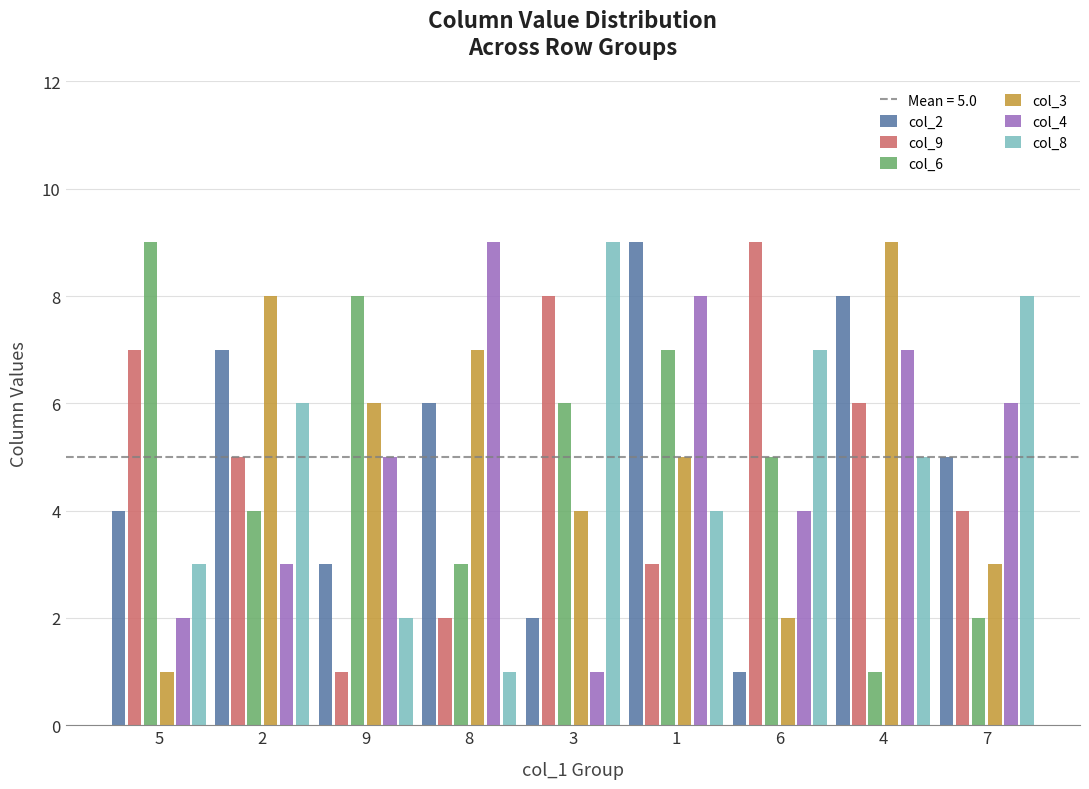

Which series changed the most between 8 and 1?

col_6